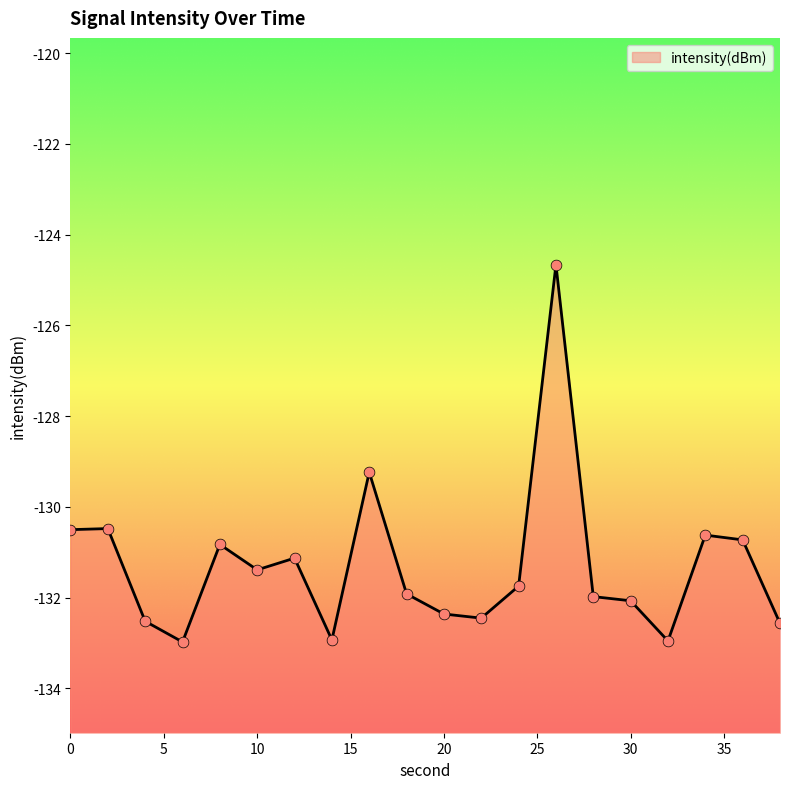

What is the change in value from 14 to 30?

+0.9